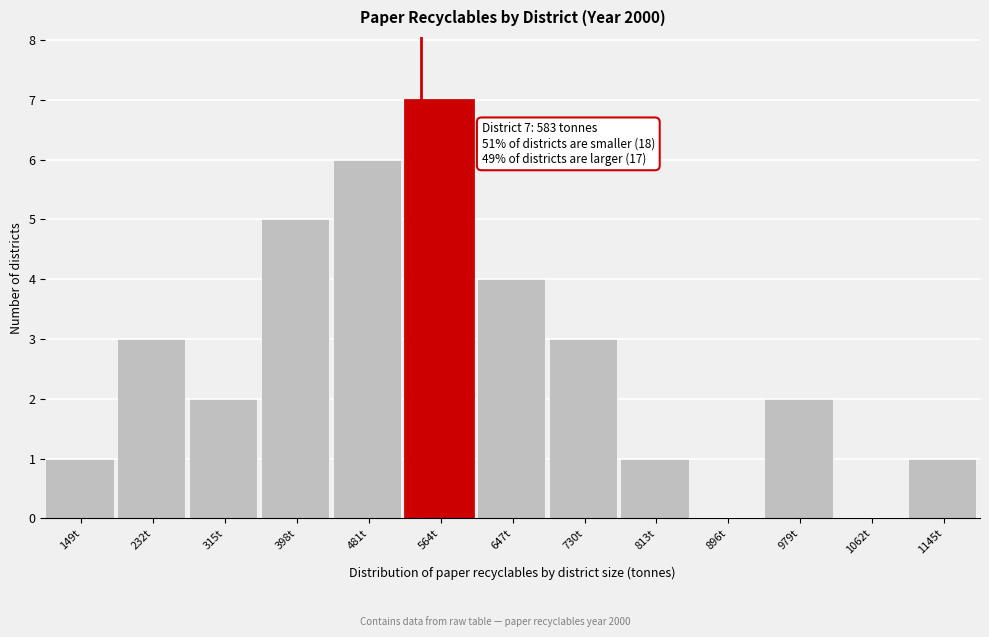

Reading left to right, what are all the values shown in this chart?

149t=1	232t=3	315t=2	398t=5	481t=6	564t=7	647t=4	730t=3	813t=1	896t=0	979t=2	1062t=0	1145t=1